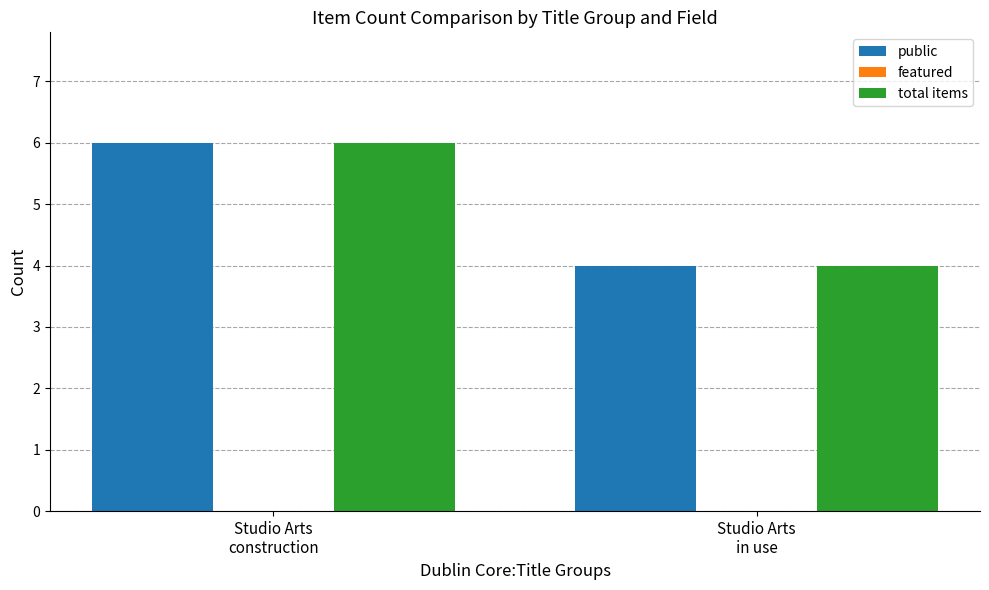

At which category is the sum across all series the highest?

Studio Arts
construction